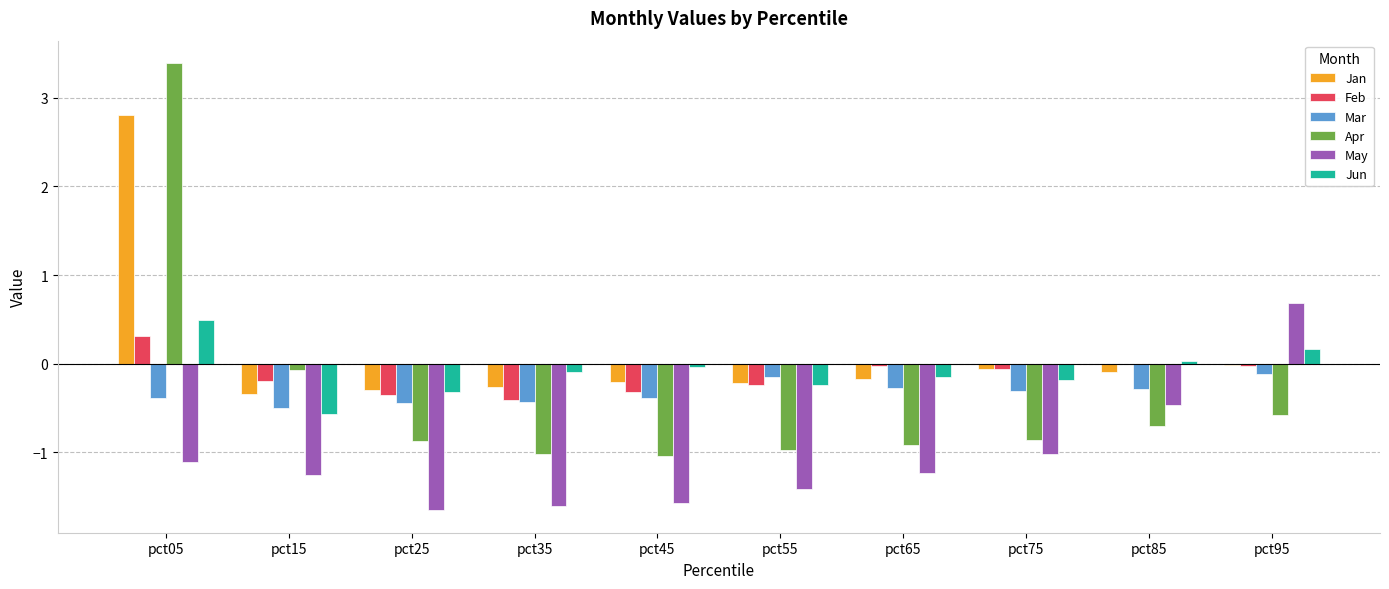

At which category is the sum across all series the highest?

pct05